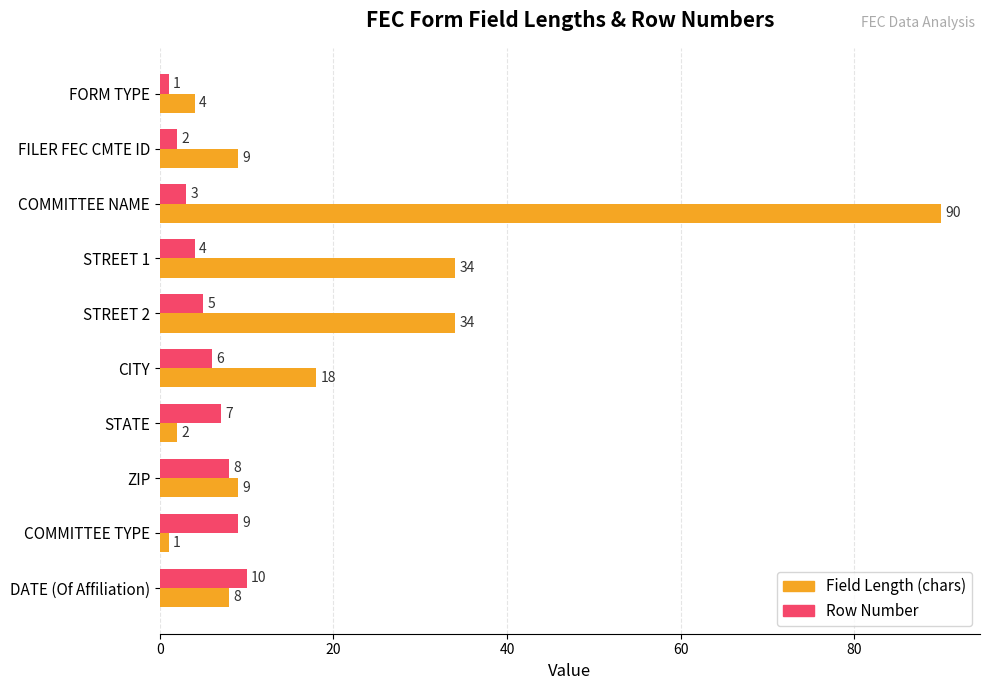

List the series in order of their overall mean, lowest first.

Row Number, Field Length (chars)